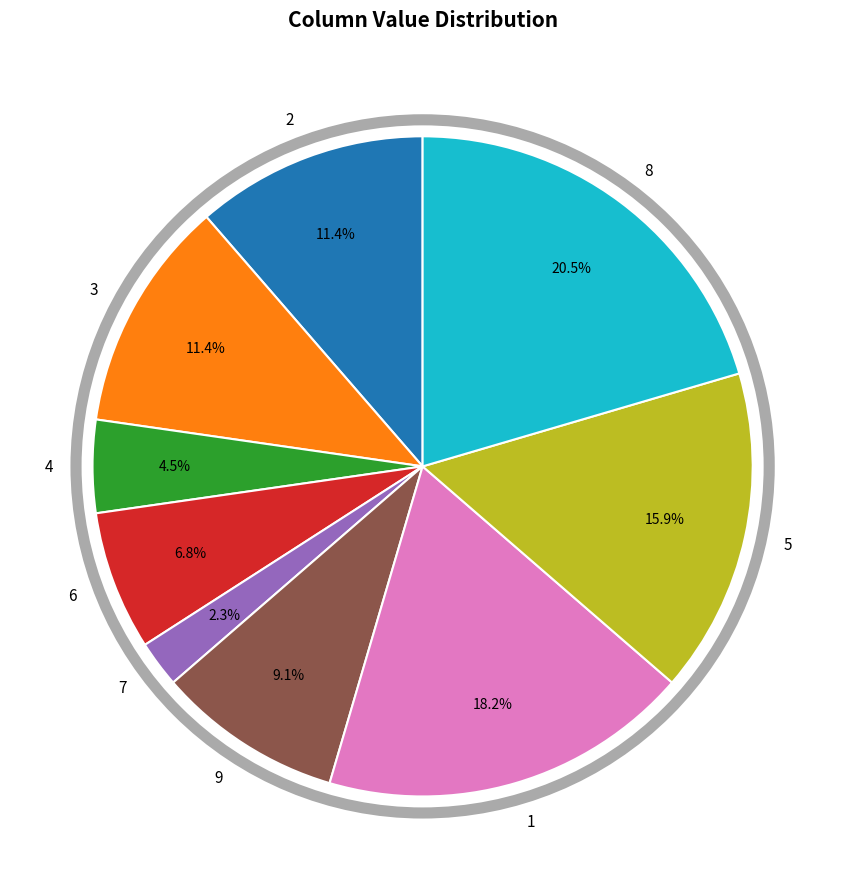

Between 8 and 3, which is larger?

8